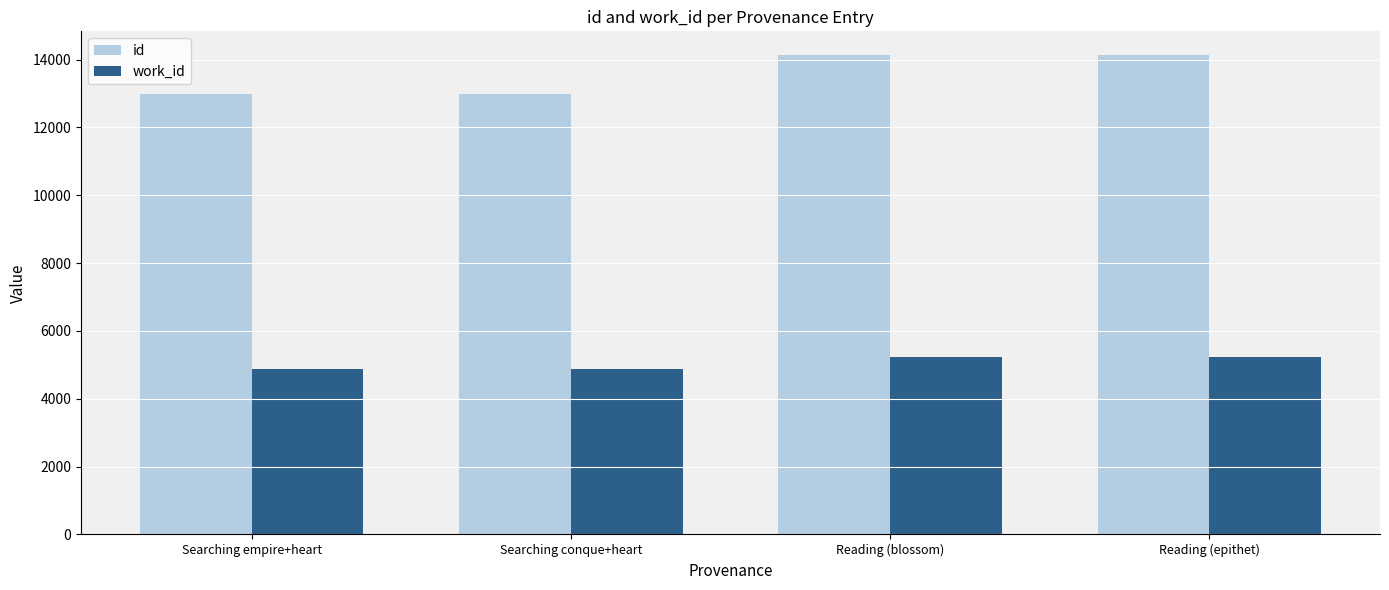

The value of id at Searching empire+heart is 12977. True or false?

True